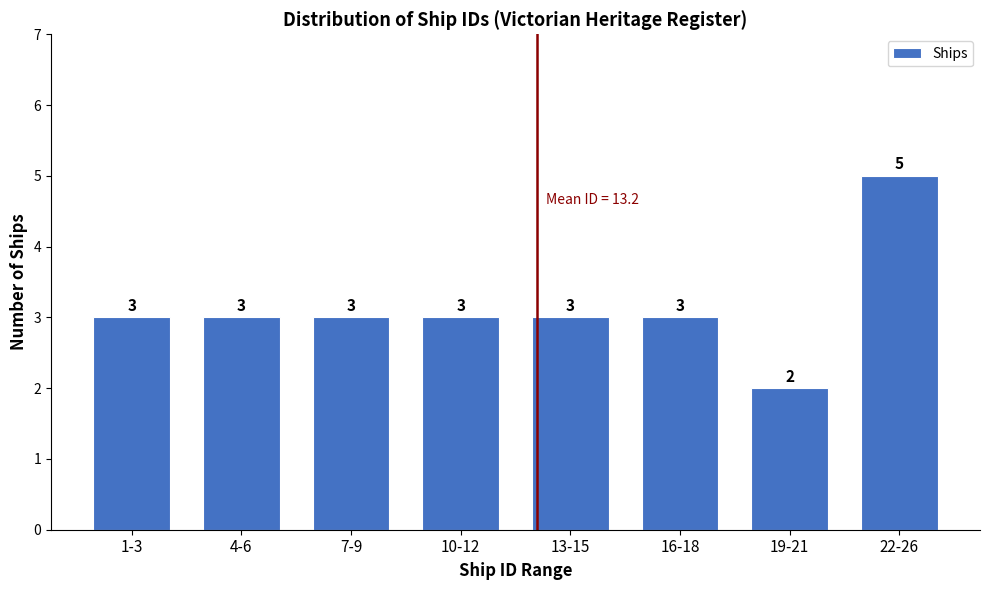

Reading left to right, list all the values displayed in this chart.

1-3=3	4-6=3	7-9=3	10-12=3	13-15=3	16-18=3	19-21=2	22-26=5